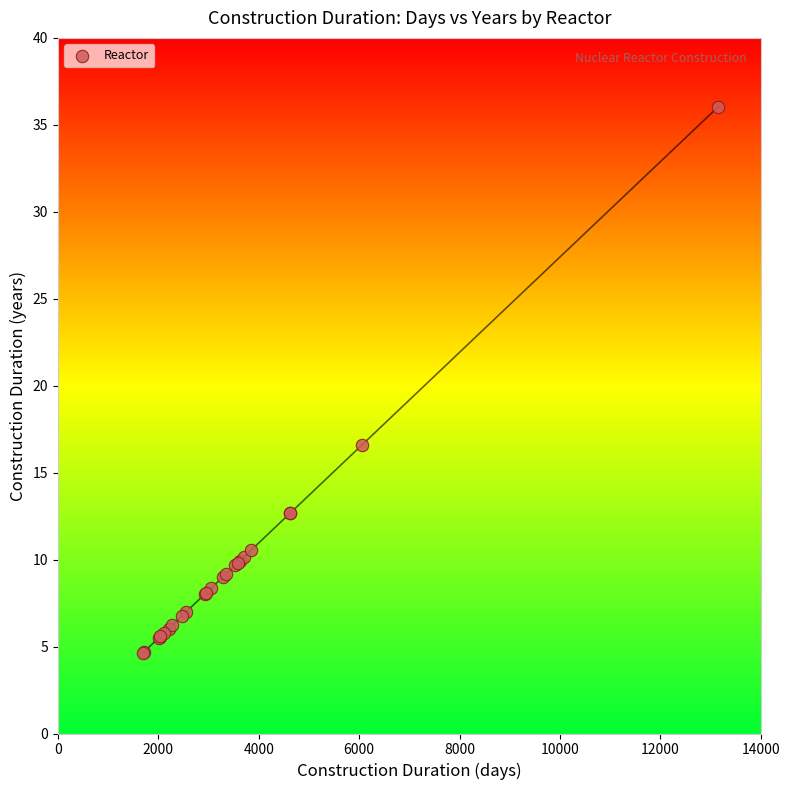

What Y value in the scatter plot is closest to 20?

16.6